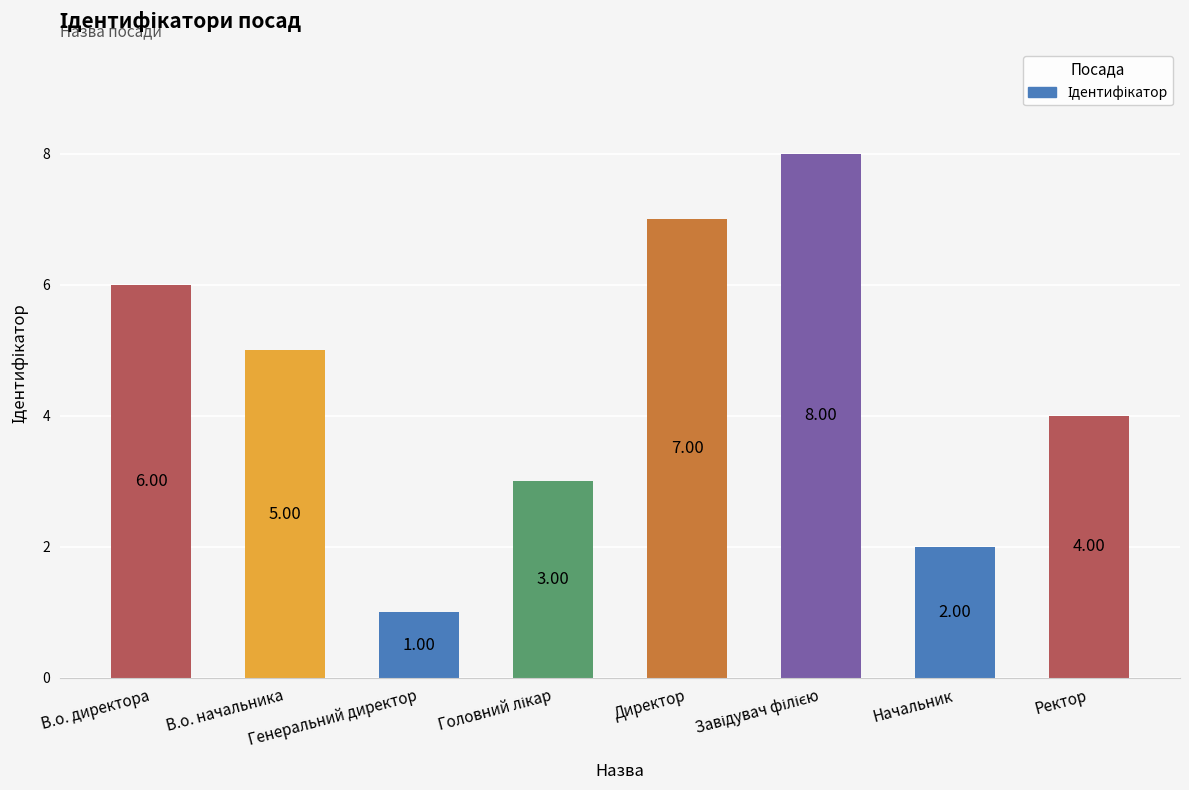

What is the change in value from Директор to Начальник?

-5